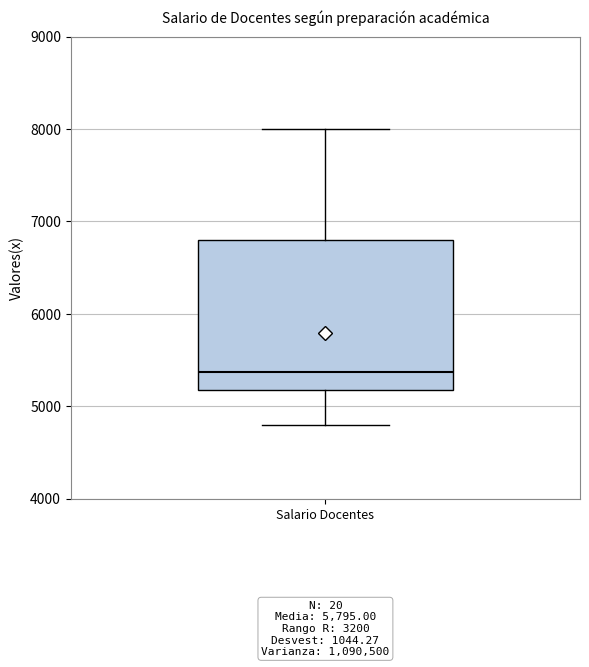

Read this box plot against the y-axis: the position of the median line, the range covered by the box, and the ends of both whiskers. The values are not printed on the chart, so give them approximately, as read against the axis.

median 5400, box 5200 to 6800, whiskers 4800 to 8000